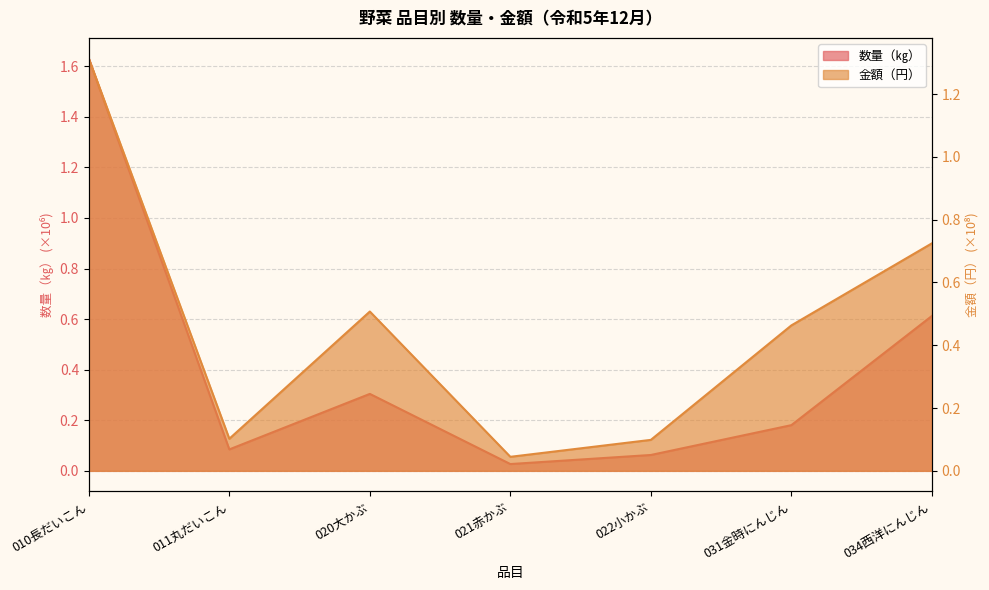

Rank the series by their average value, from highest to lowest.

金額（円）, 数量（㎏）